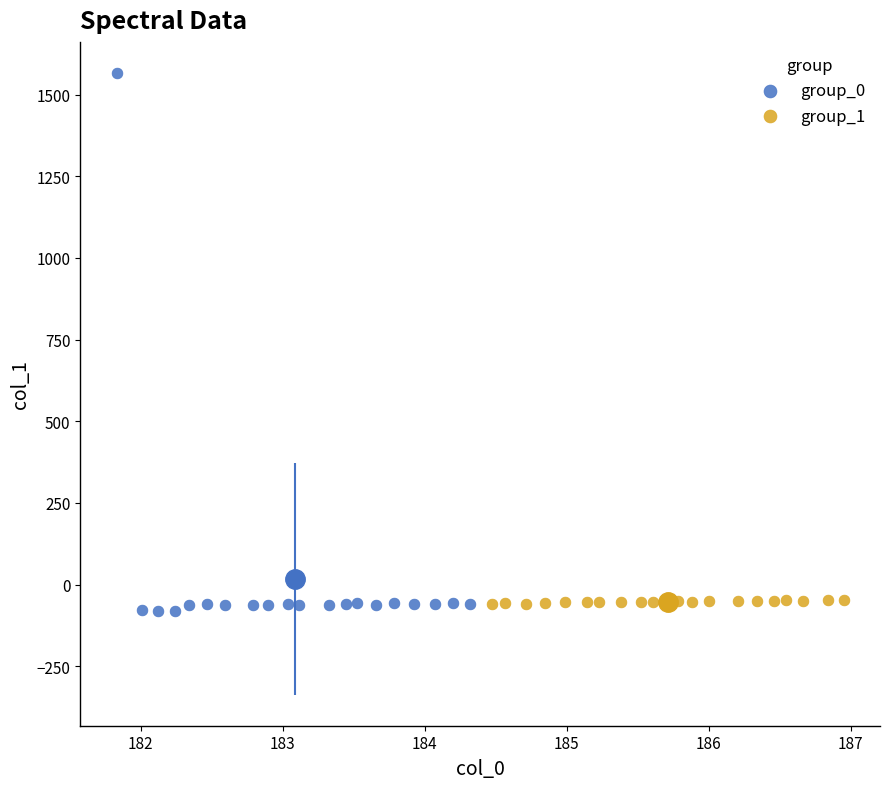

Which series contains the highest Y value?

group_0